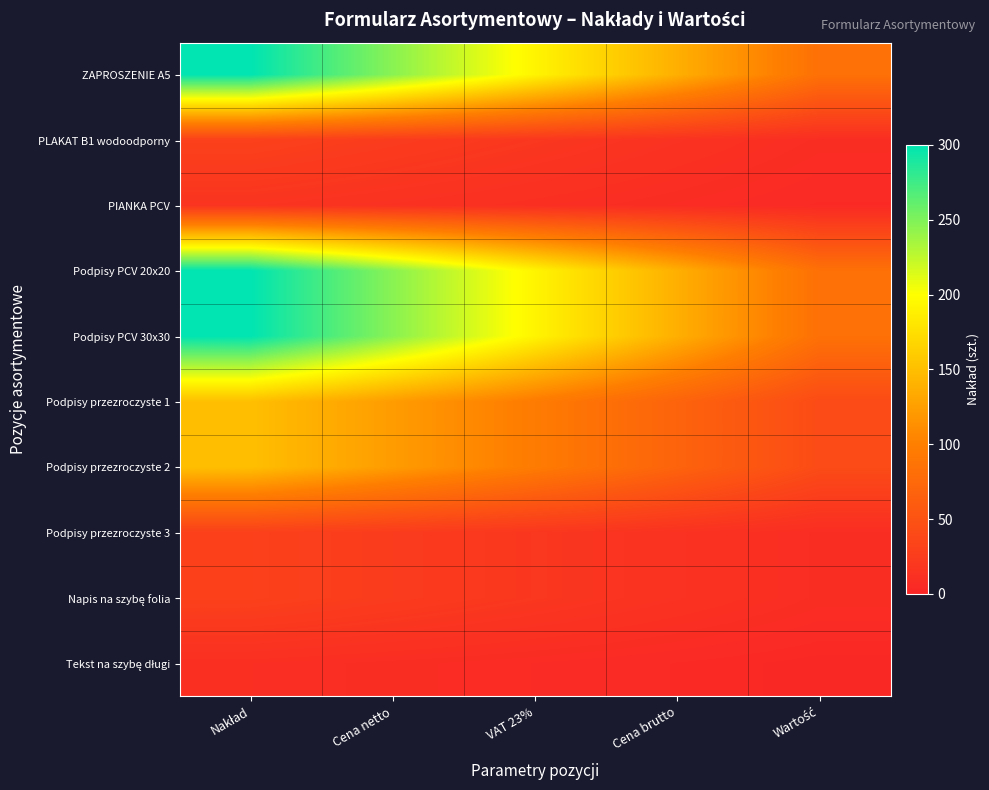

How many data points does each series have?

5